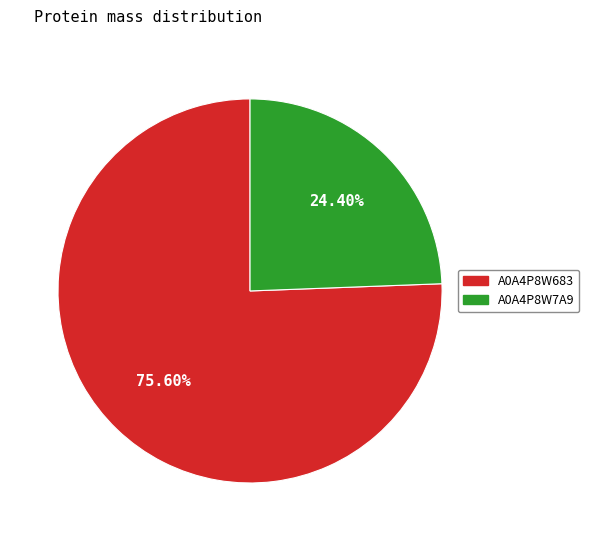

To the nearest percent, what is the average slice percentage?

50%